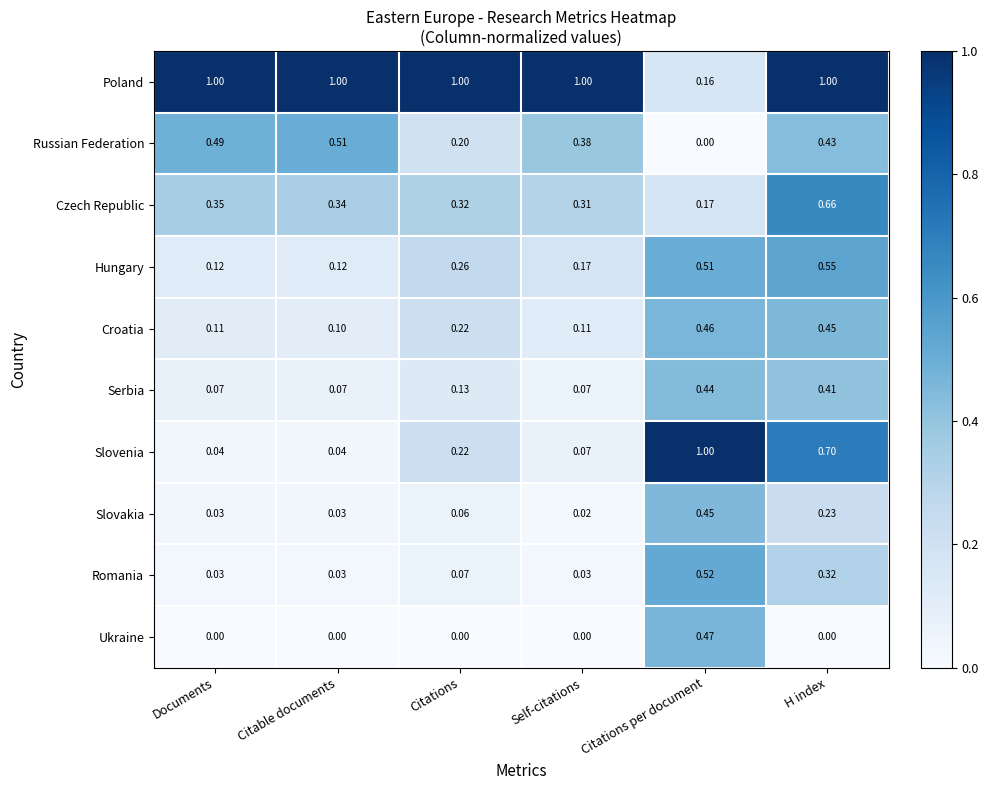

Which series has the widest spread of values?

Slovenia